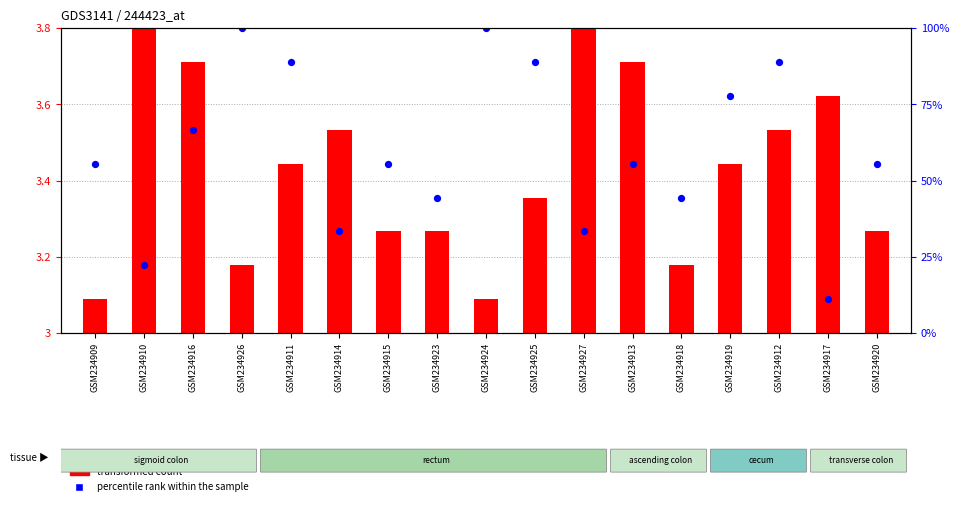

Which series has the largest Y range (max minus min)?

transformed count